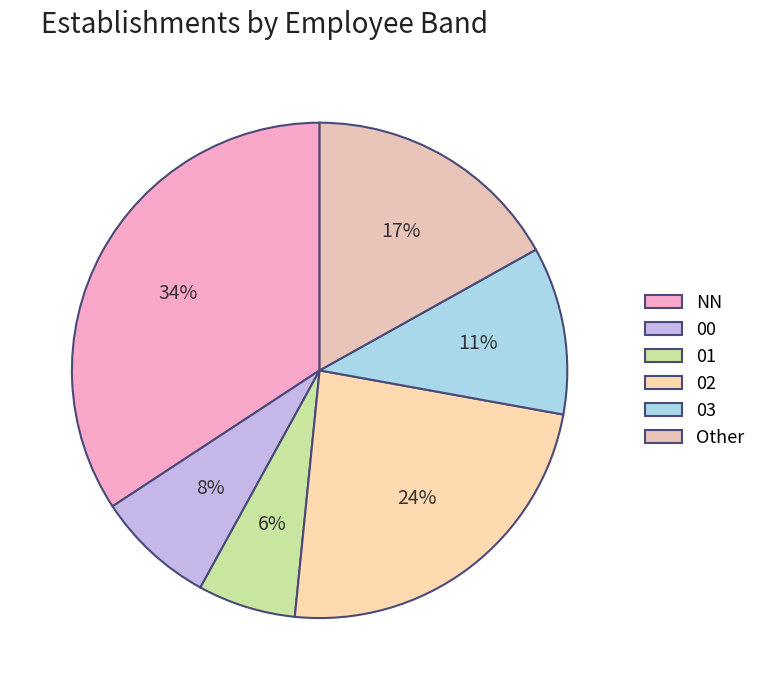

Which category has the smallest portion of the pie?

01